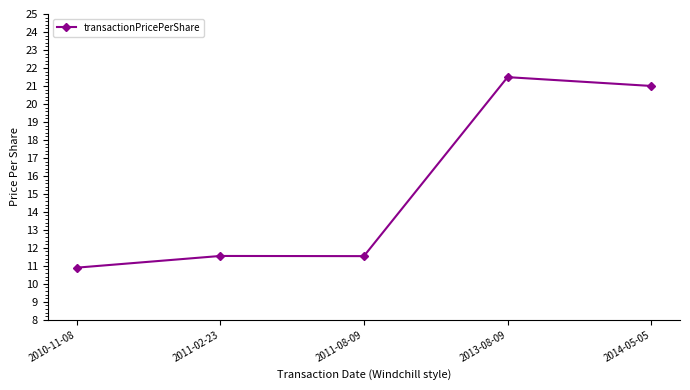

True or false: the data has more than 2 interior local peaks.

False